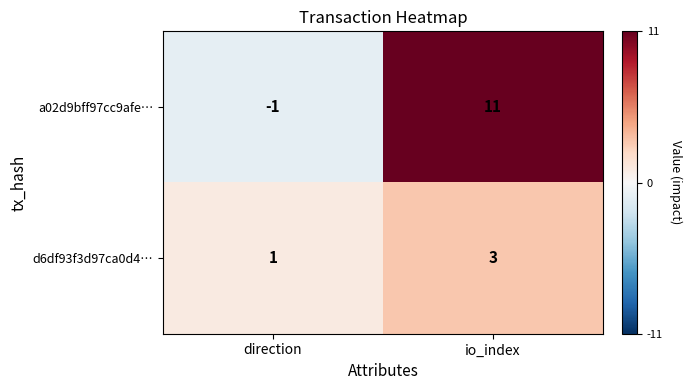

At io_index, list the series in order from largest to smallest.

a02d9bff97cc9afe…, d6df93f3d97ca0d4…